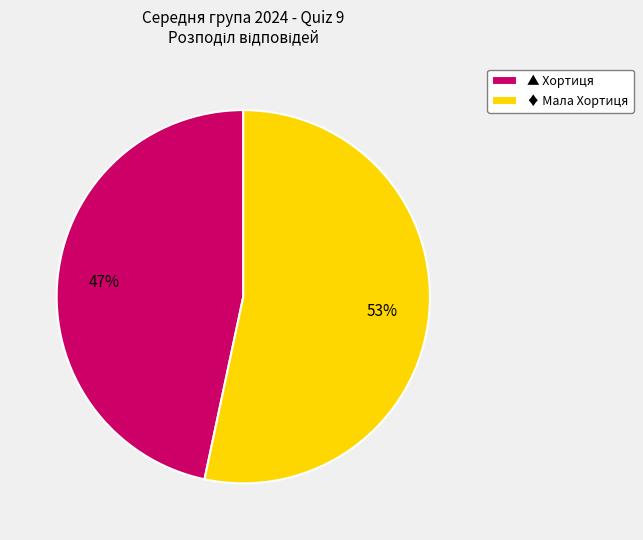

To the nearest percent, what percentage of the pie is ♦ Мала Хортиця?

53%